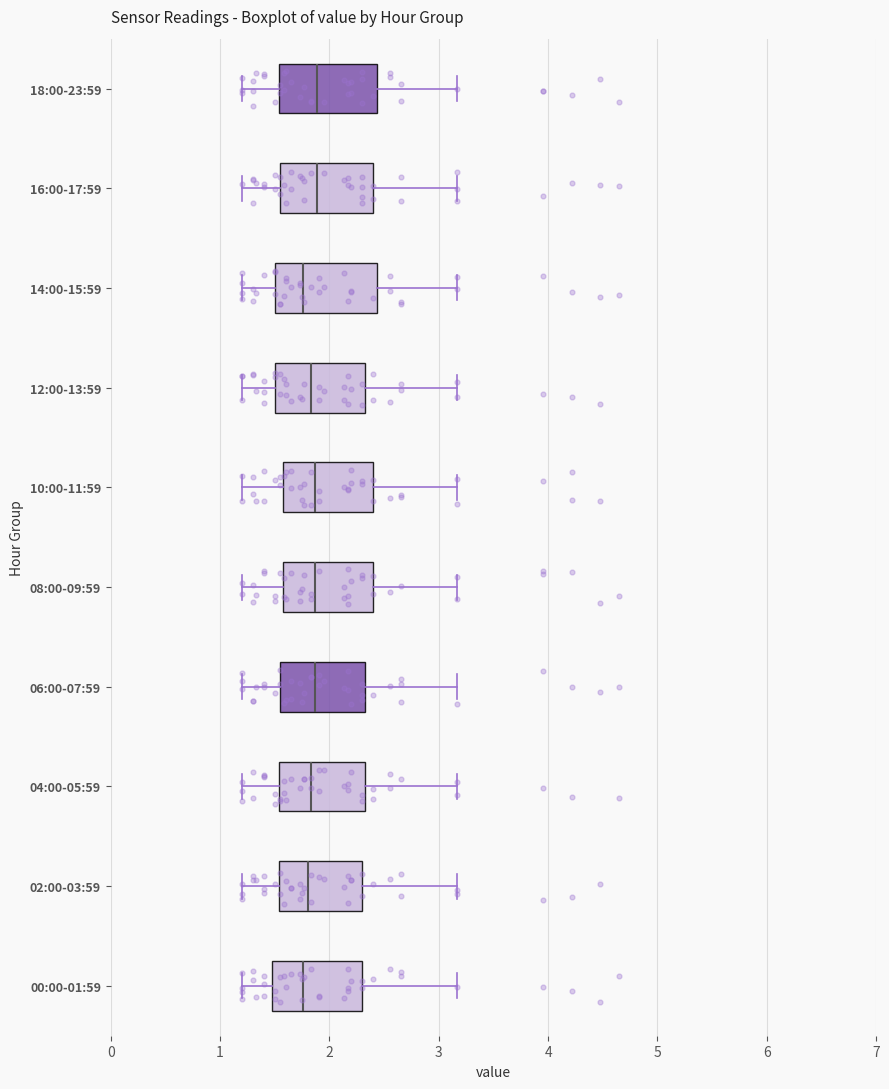

Reading bottom to top, read every box against the x-axis: the position of its median line, the range the box covers, and the ends of its whiskers. The values are not printed on the chart, so give them approximately, as read against the axis.

00:00-01:59: median 1.8, box 1.5 to 2.3, whiskers 1.2 to 3.2
02:00-03:59: median 1.8, box 1.5 to 2.3, whiskers 1.2 to 3.2
04:00-05:59: median 1.8, box 1.5 to 2.3, whiskers 1.2 to 3.2
06:00-07:59: median 1.9, box 1.6 to 2.3, whiskers 1.2 to 3.2
08:00-09:59: median 1.9, box 1.6 to 2.4, whiskers 1.2 to 3.2
10:00-11:59: median 1.9, box 1.6 to 2.4, whiskers 1.2 to 3.2
12:00-13:59: median 1.8, box 1.5 to 2.3, whiskers 1.2 to 3.2
14:00-15:59: median 1.8, box 1.5 to 2.4, whiskers 1.2 to 3.2
16:00-17:59: median 1.9, box 1.6 to 2.4, whiskers 1.2 to 3.2
18:00-23:59: median 1.9, box 1.5 to 2.4, whiskers 1.2 to 3.2